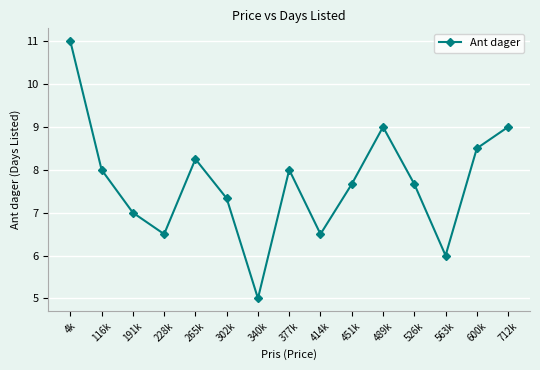

What is the sum of all values?

115.4